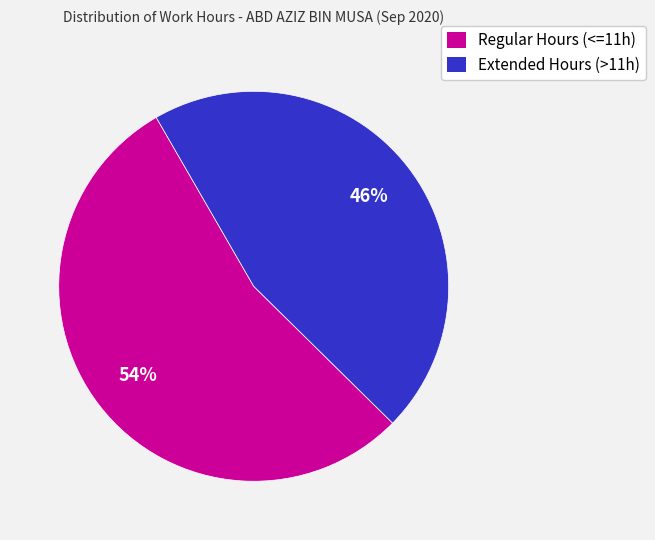

To the nearest percent, what is the average slice percentage?

50%